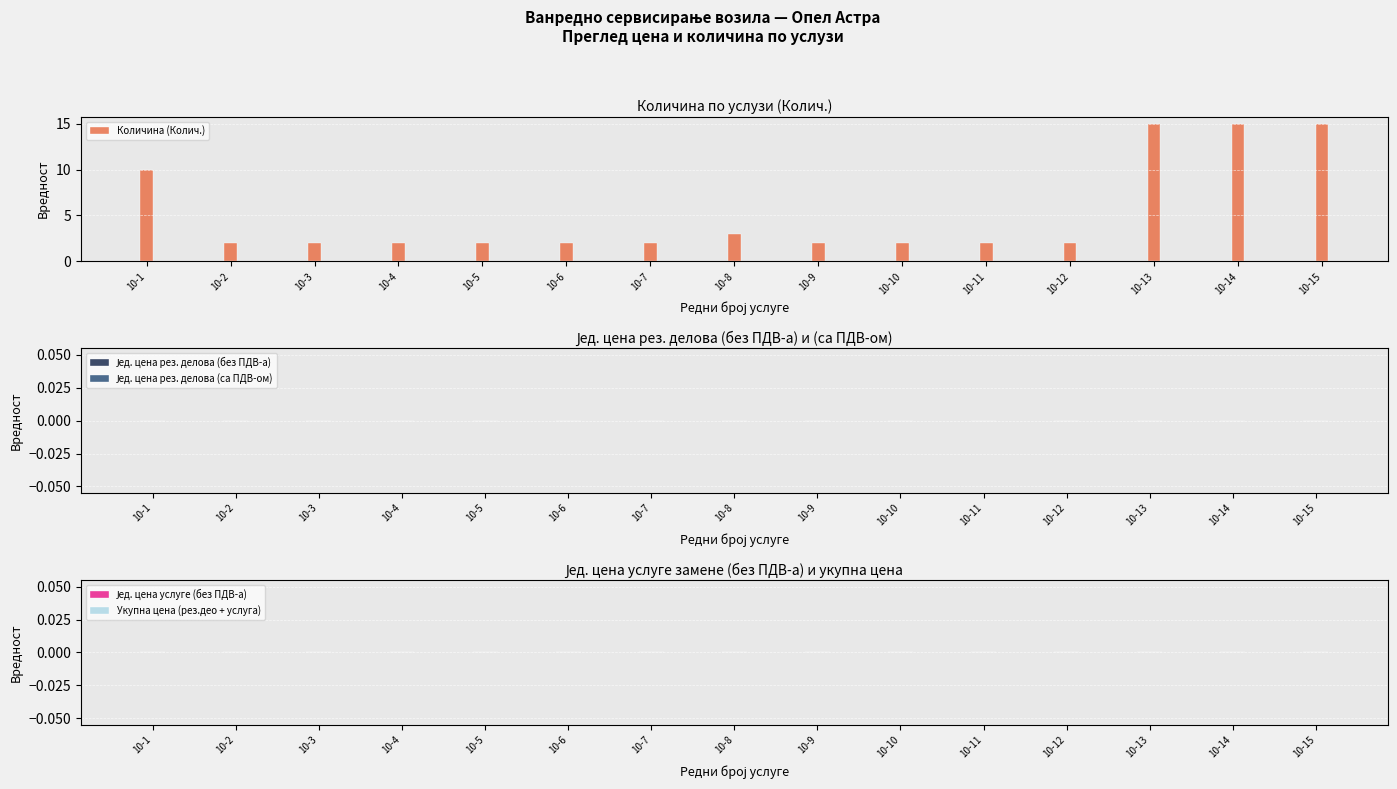

At which label is the value closest to 8?

10-1